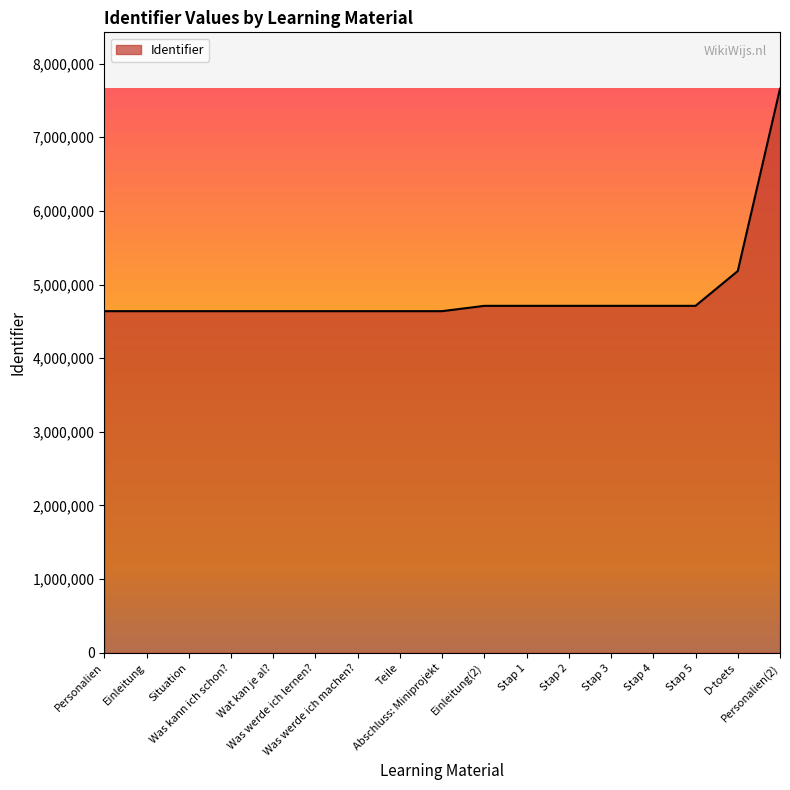

What position from the left is Was werde ich lernen??

6